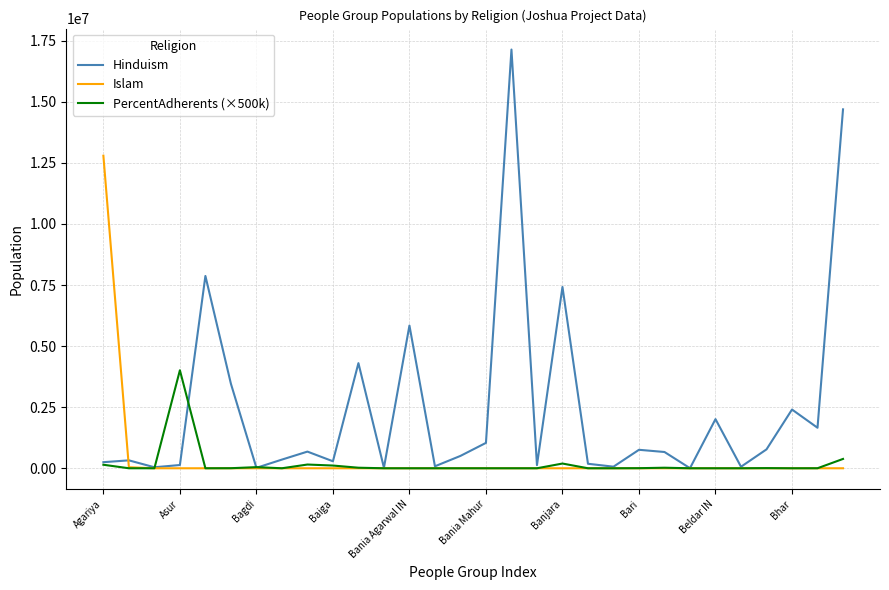

List the series in order of their peak value, highest first.

Hinduism, Islam, PercentAdherents (×500k)